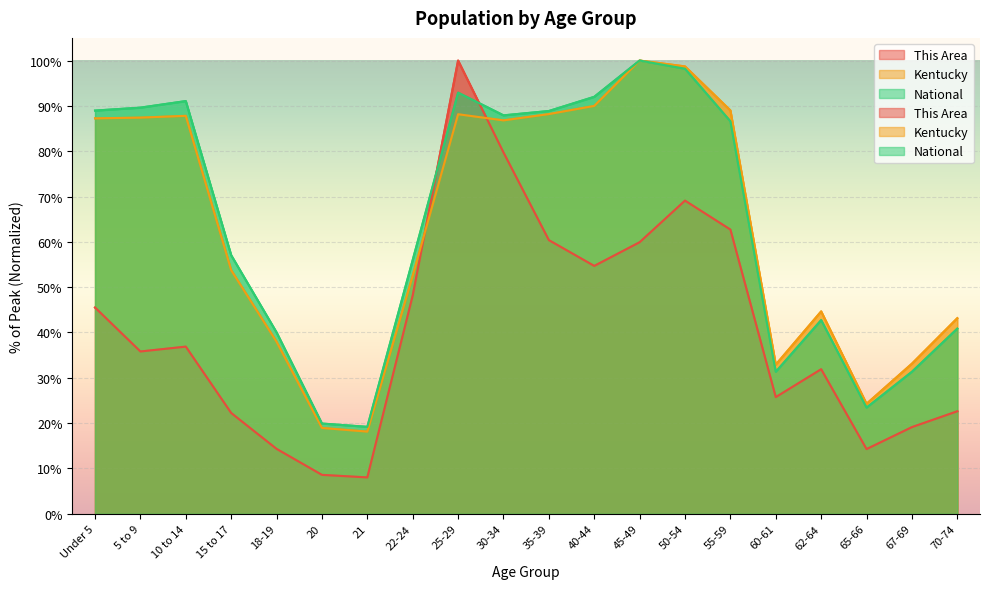

At 18-19, list the series in order from largest to smallest.

National, Kentucky, This Area